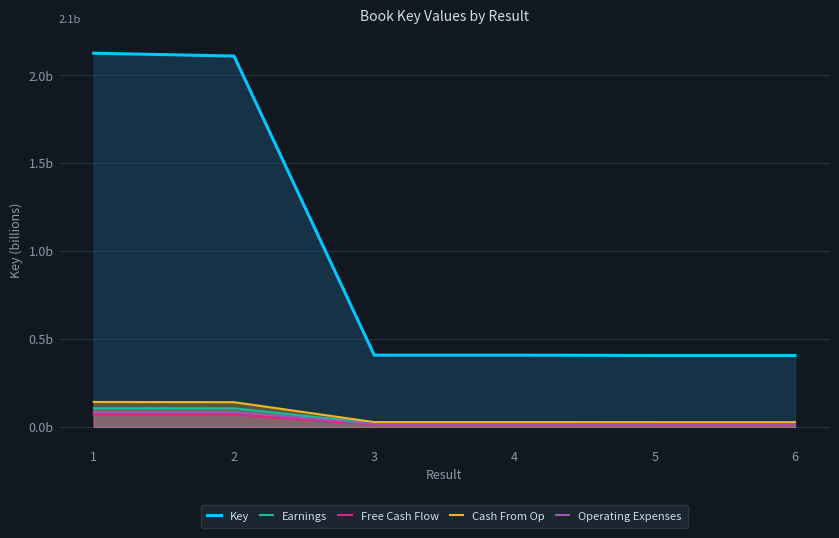

The Earnings series shows 0.0 at 5. True or false?

True